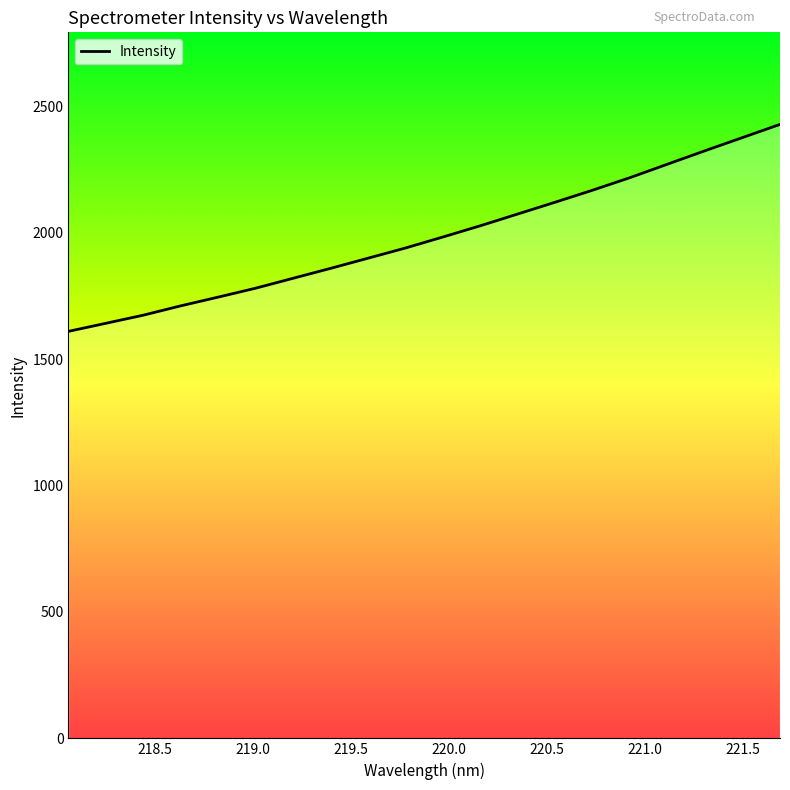

What is the smallest value displayed?

1609.3